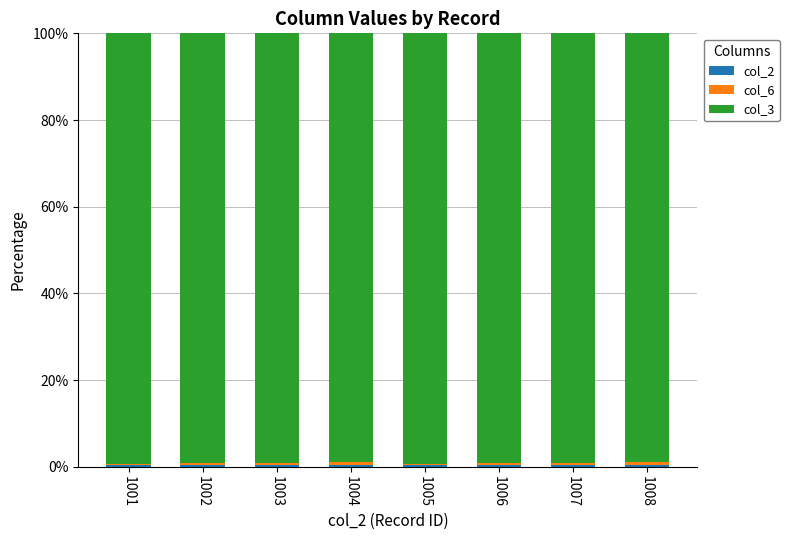

Between 1004 and 1007, which series saw the biggest shift?

col_6